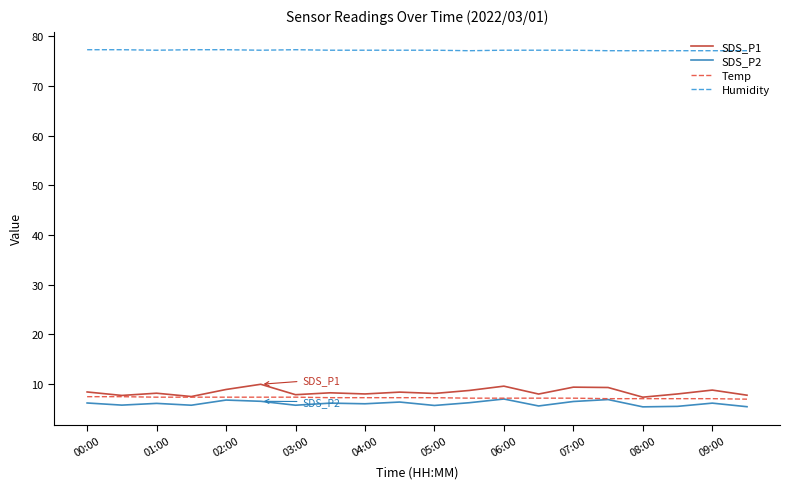

Which series has the widest spread of values?

SDS_P1